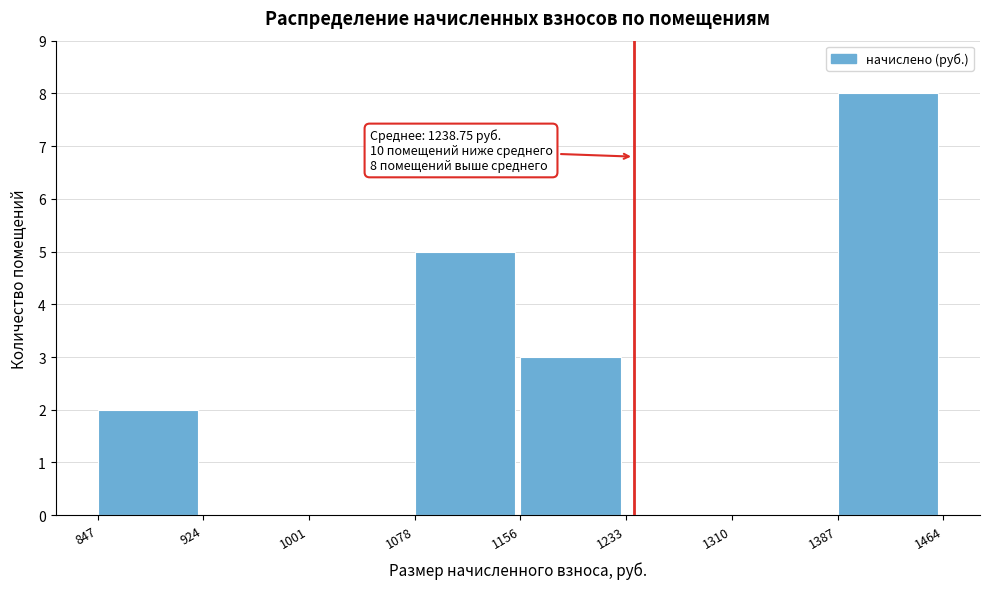

Over which range of the x-axis is the bar tallest?

1387 to 1464